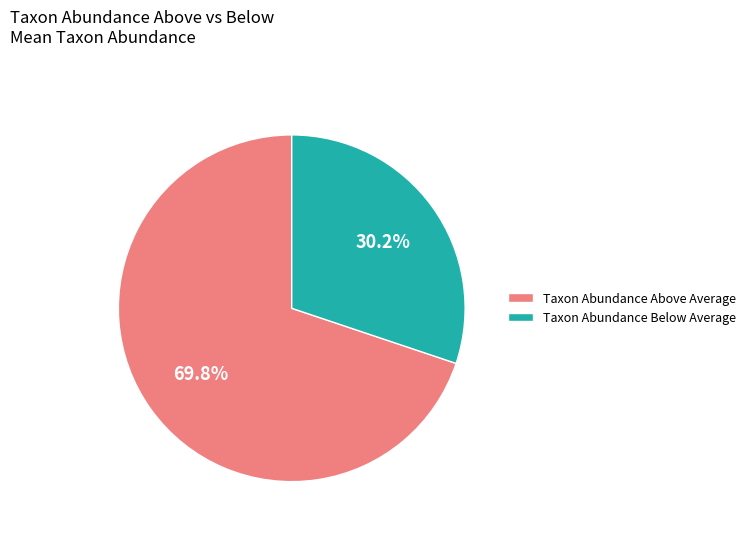

Which category has the biggest portion of the pie?

Taxon Abundance Above Average